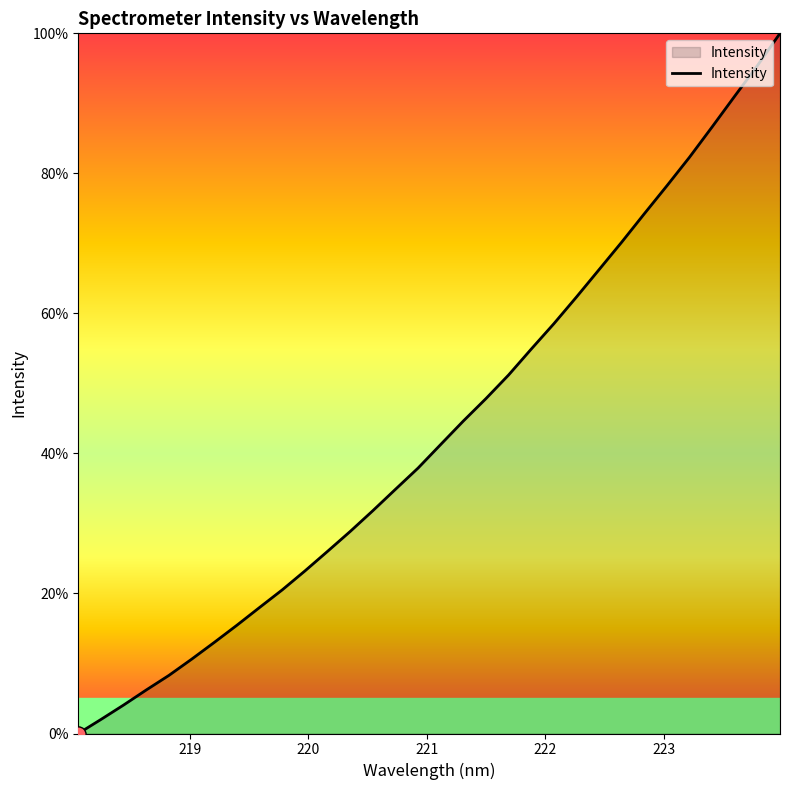

What is the difference between the maximum and minimum values?

100.0